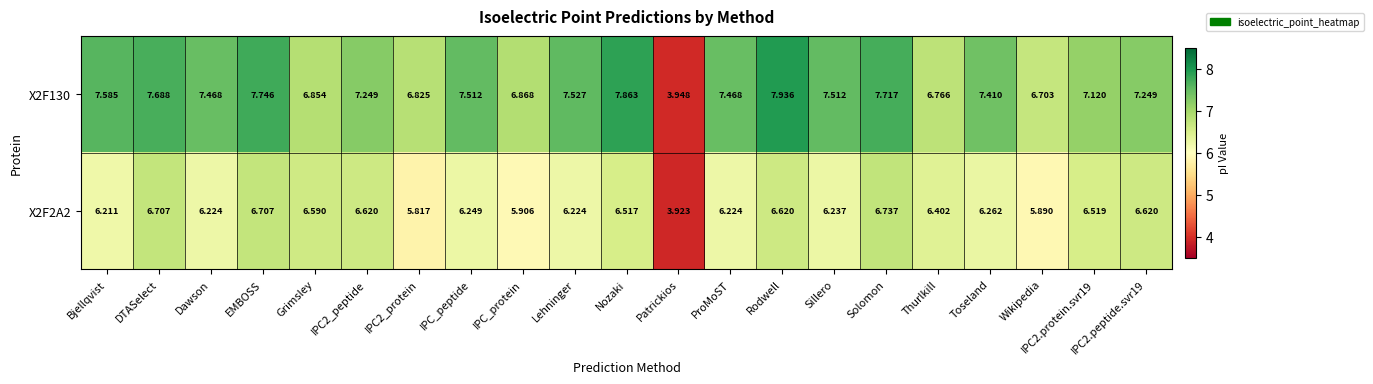

At which category is the sum across all series the highest?

Rodwell